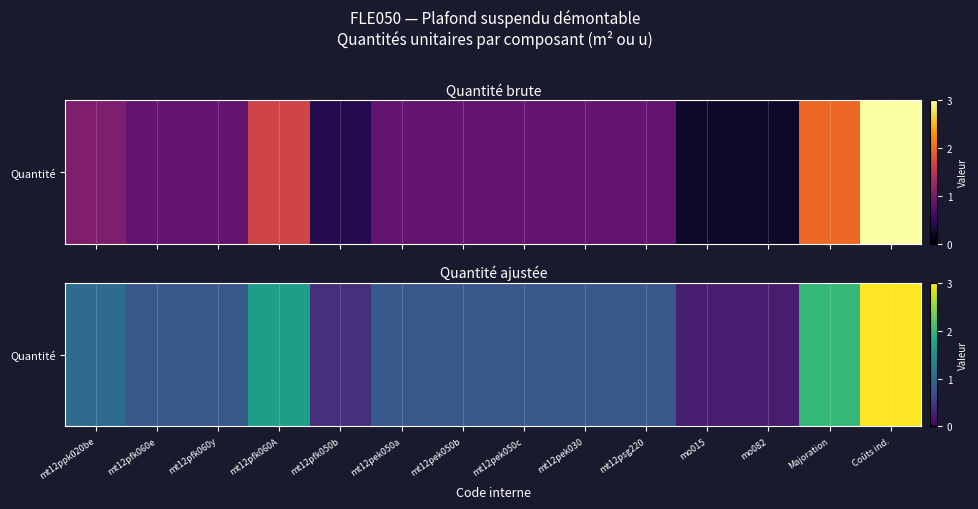

At which label is the value closest to 1?

mt12ppk020be